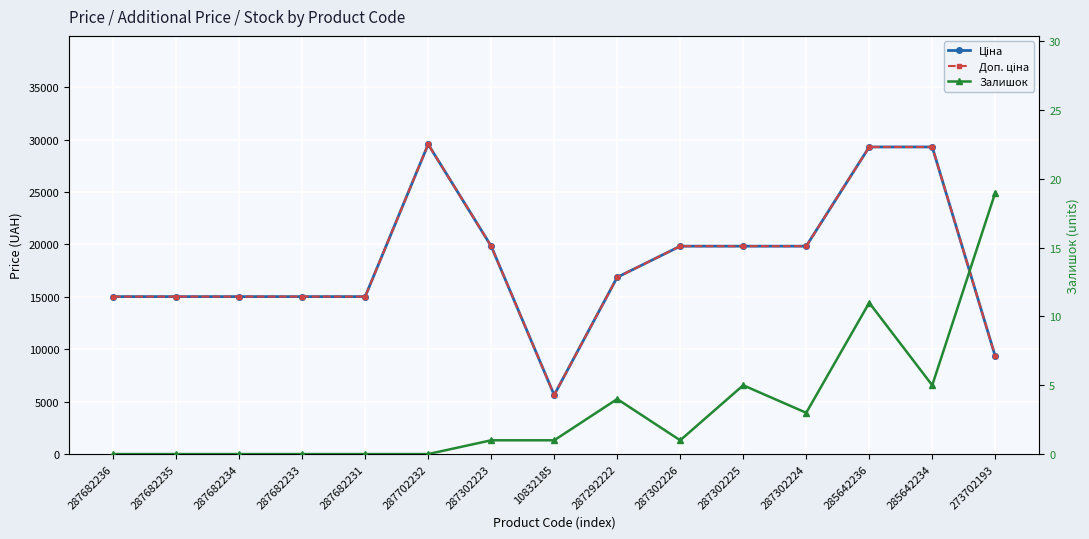

True or false: Залишок and Доп. ціна intersect in this chart.

False